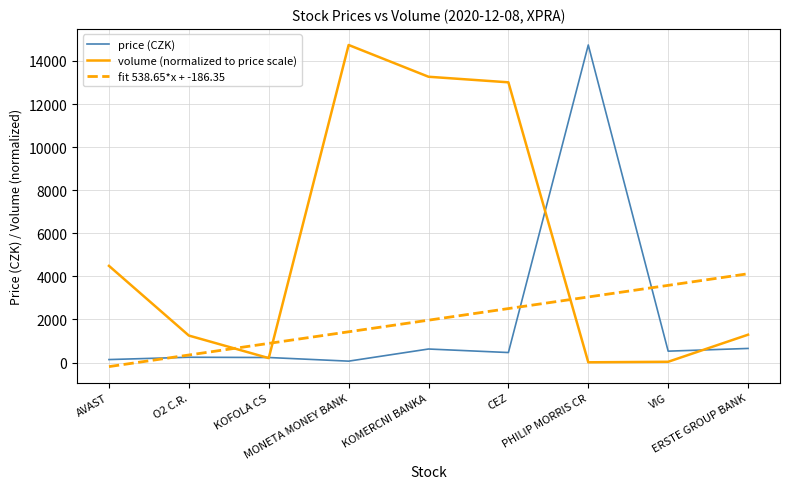

What position from the right is PHILIP MORRIS CR?

3